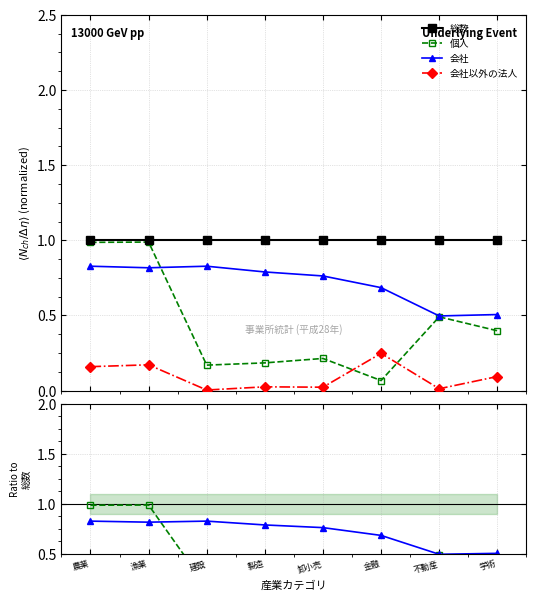

The 会社 series shows 0.5 at 不動産. True or false?

True